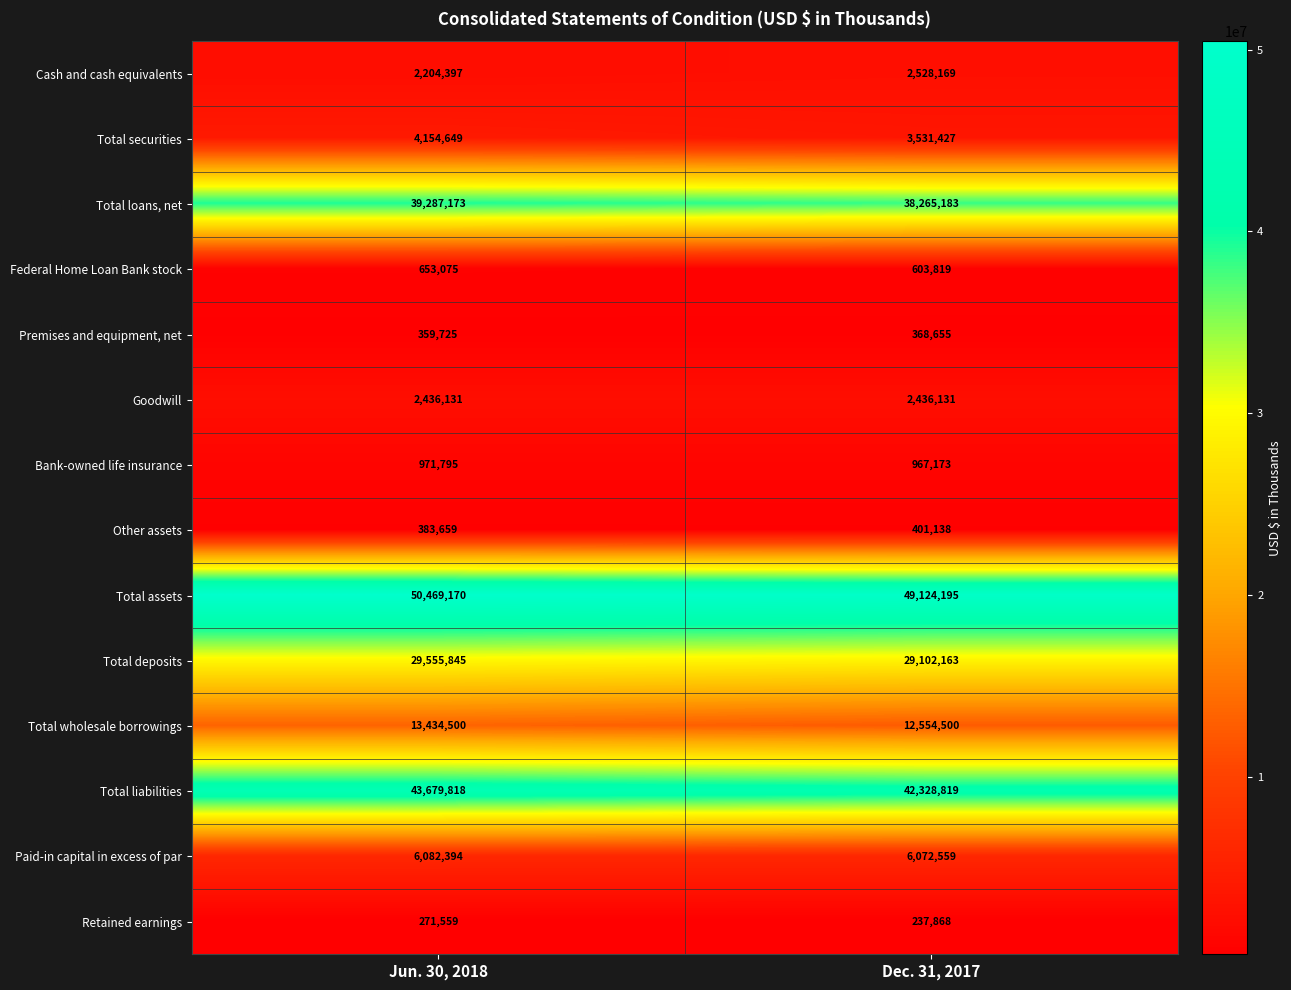

List the series in order of their peak value, highest first.

Total assets, Total liabilities, Total loans, net, Total deposits, Total wholesale borrowings, Paid-in capital in excess of par, Total securities, Cash and cash equivalents, Goodwill, Bank-owned life insurance, Federal Home Loan Bank stock, Other assets, Premises and equipment, net, Retained earnings